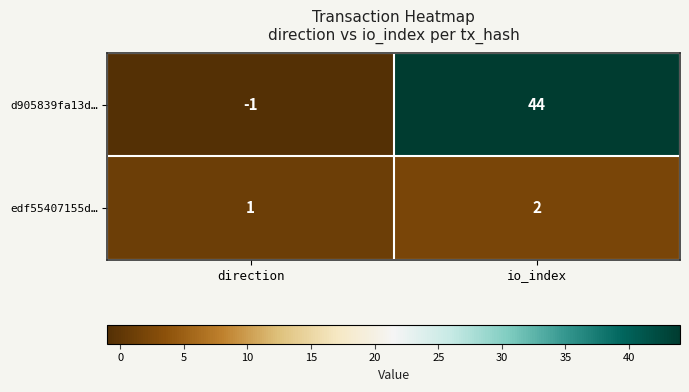

At how many categories does at least one series exceed 31?

1